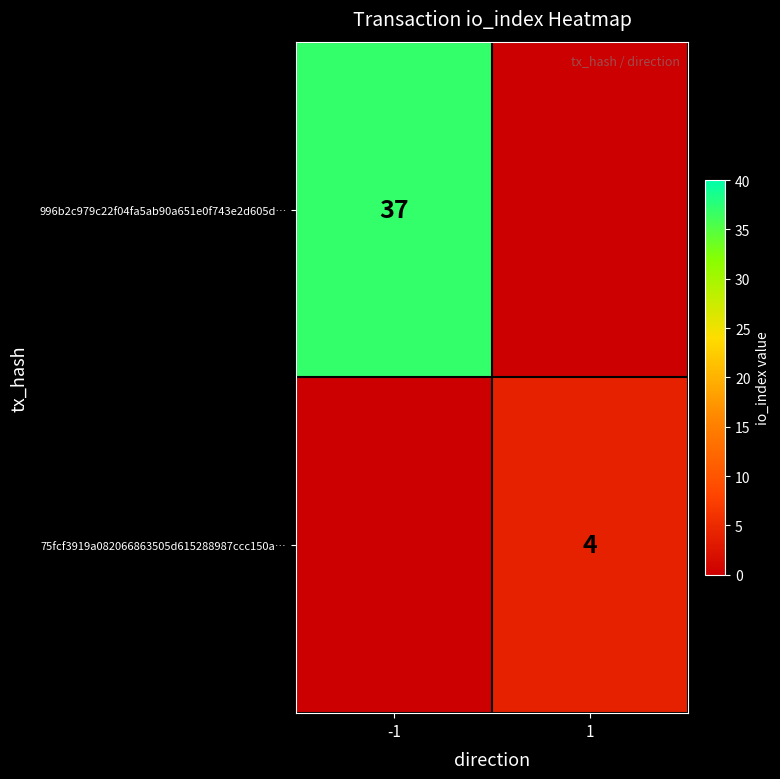

The value of 996b2c979c22f04fa5ab90a651e0f743e2d605d… at -1 is 37. True or false?

True